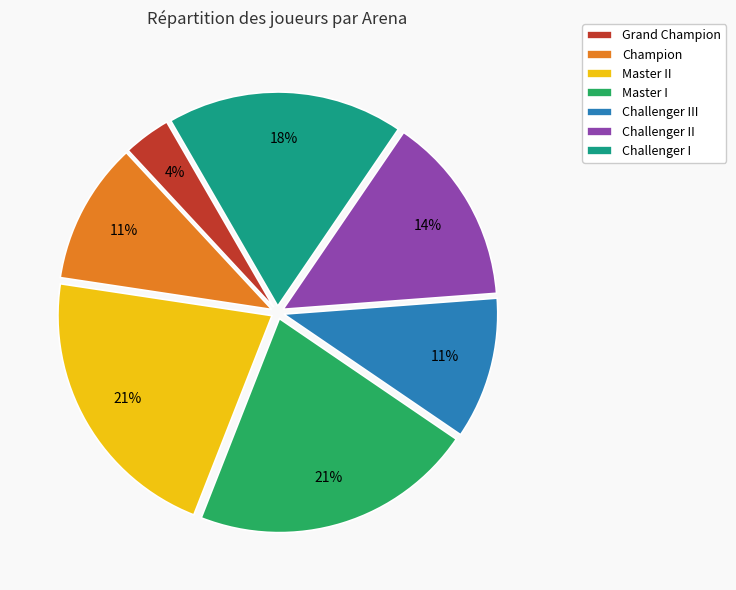

Do Champion and Master I together represent more than half of the pie?

No